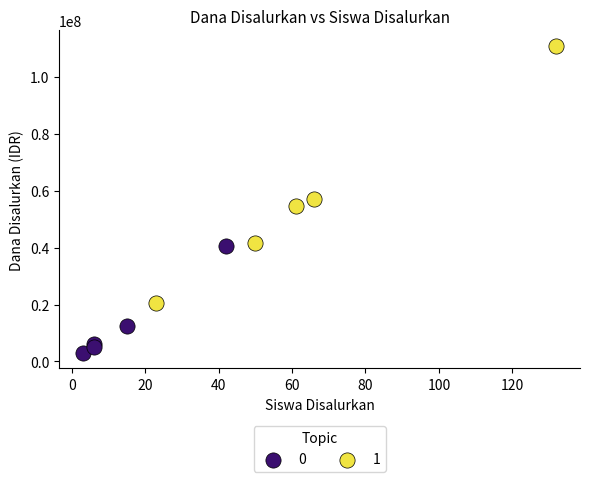

What are all the series names shown in the legend?

0, 1